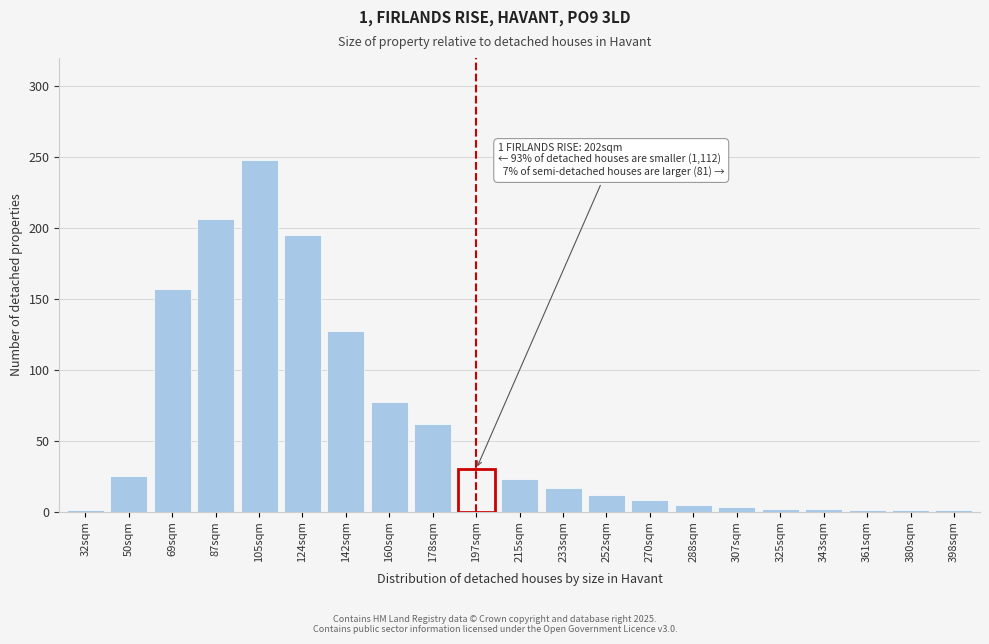

At which category does the chart reach its peak across all series?

105sqm